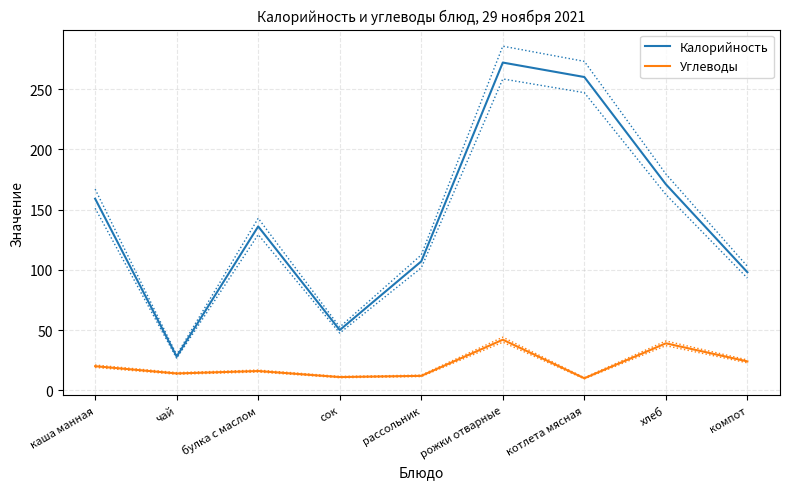

Which label corresponds to the largest value in the chart?

рожки отварные